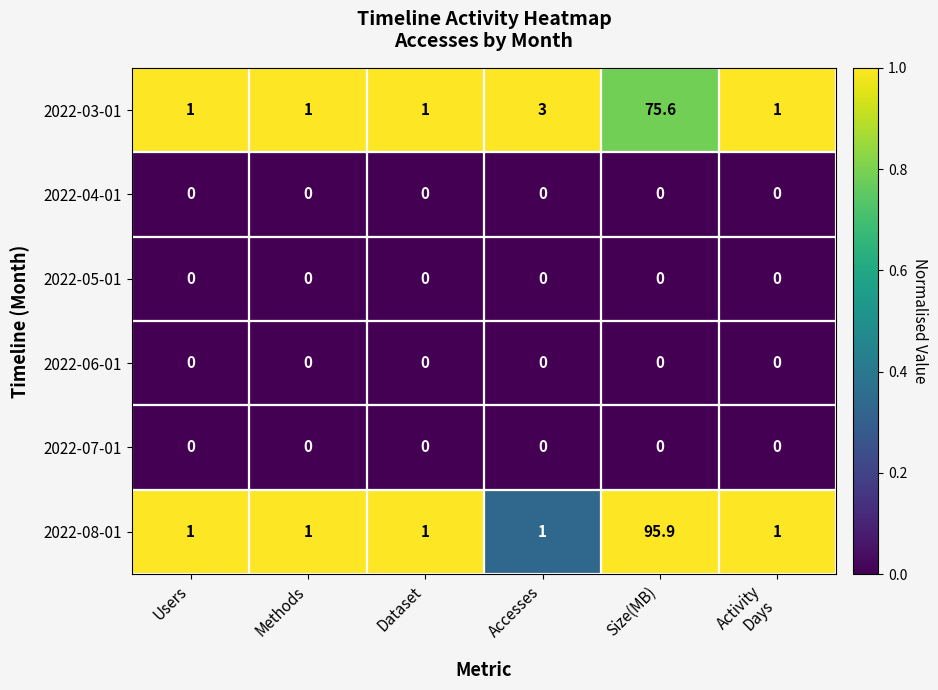

What is the spread (max minus min) of values at Size(MB)?

95.9